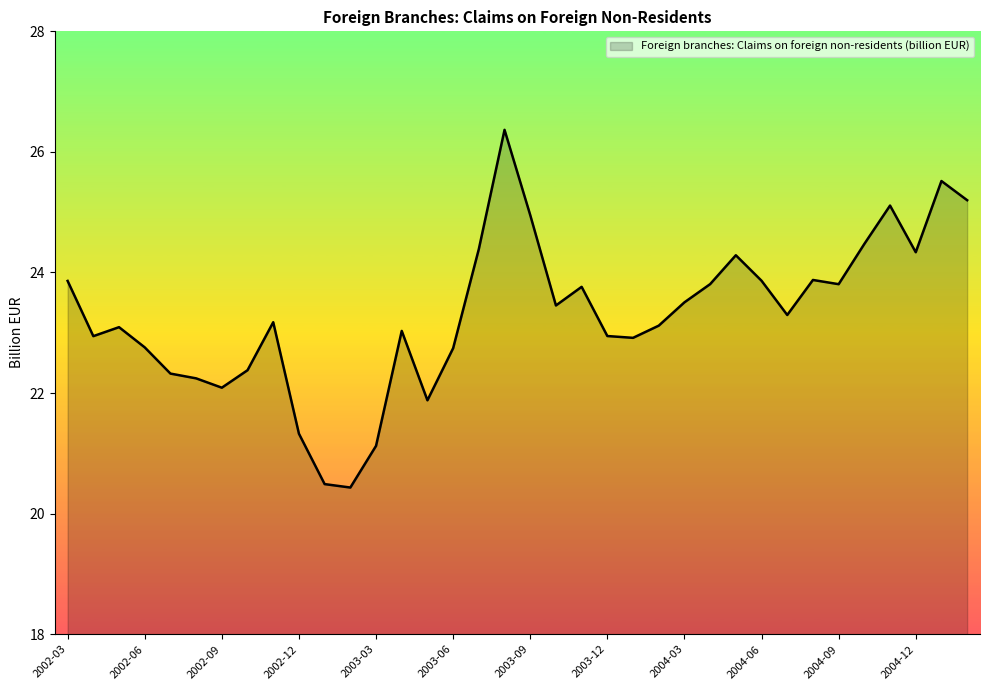

What is the maximum value shown in the chart?

26.4